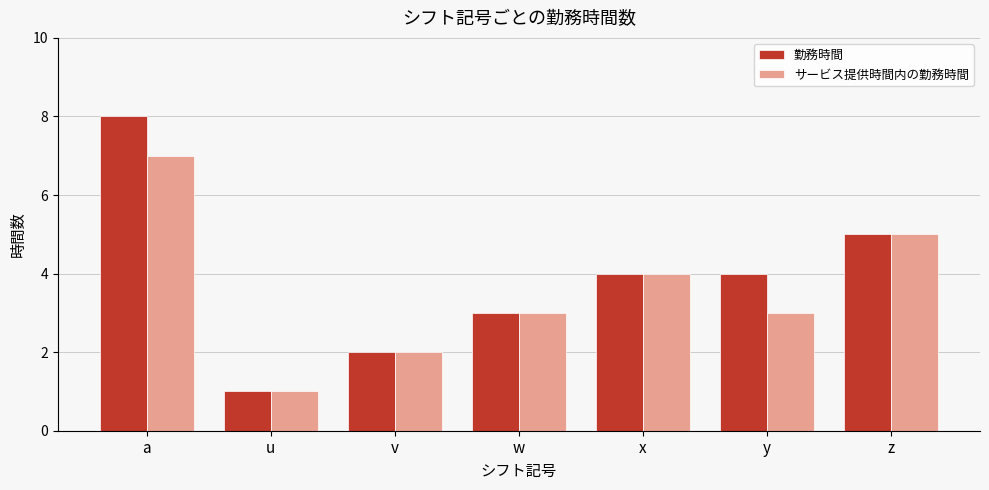

Which series has the largest range (max minus min)?

勤務時間